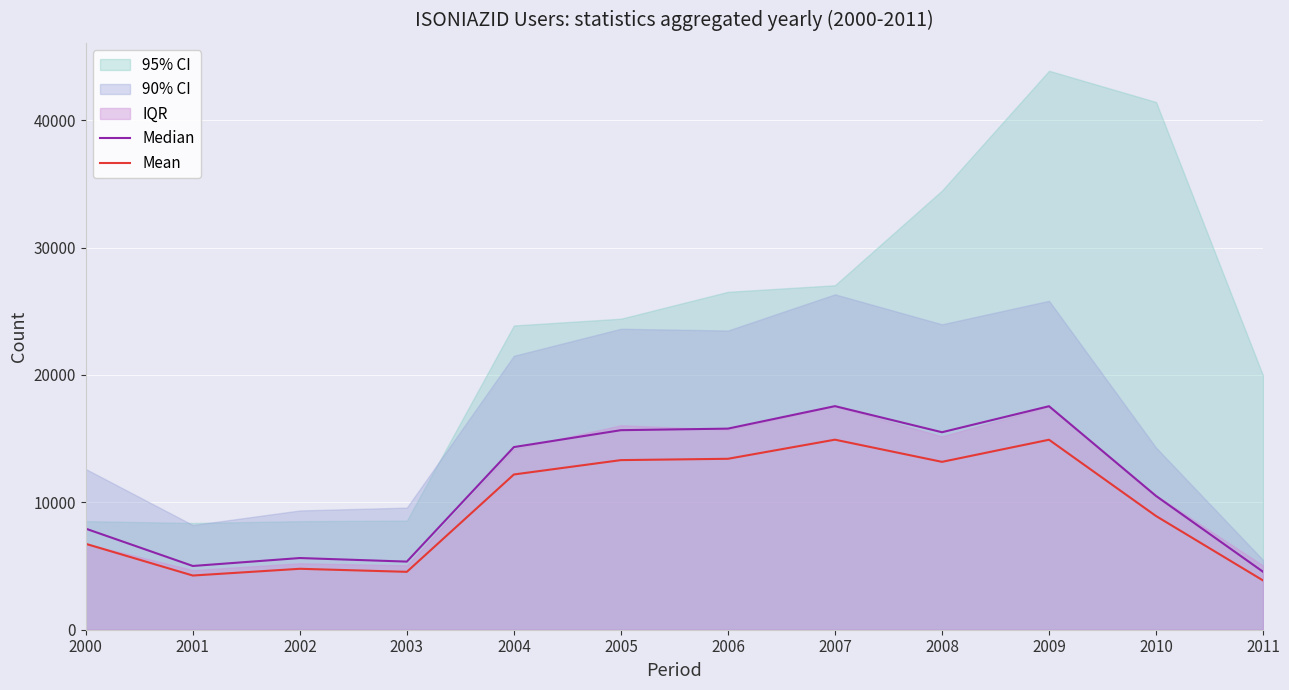

Is it true that Mean equals 3865.8 at 2011?

True